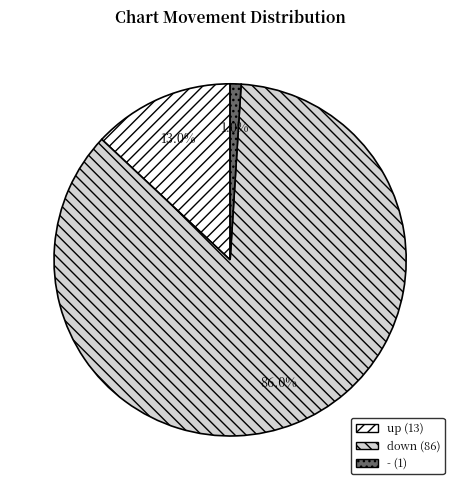

Which has a higher value, - or down?

down